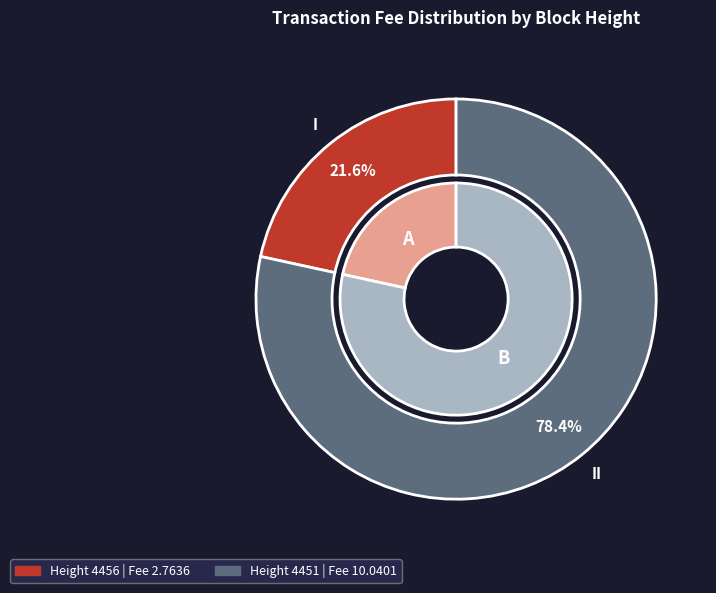

To the nearest percent, what is the difference between the Height 4456 (MultiOutSame) and Height 4451 (MultiOutSame) slice percentages?

57%